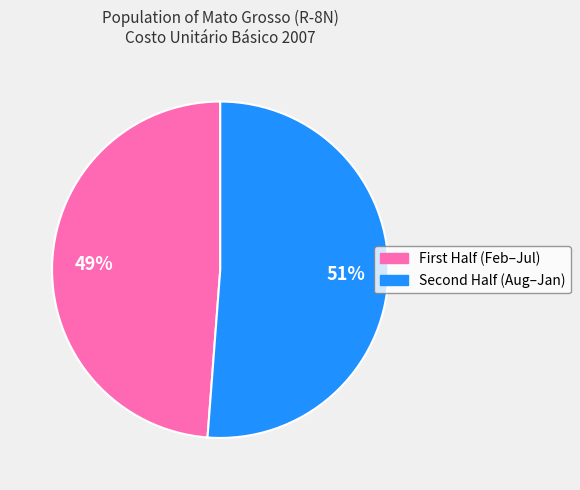

To the nearest percent, what is the difference between the largest and smallest slice percentages?

2%